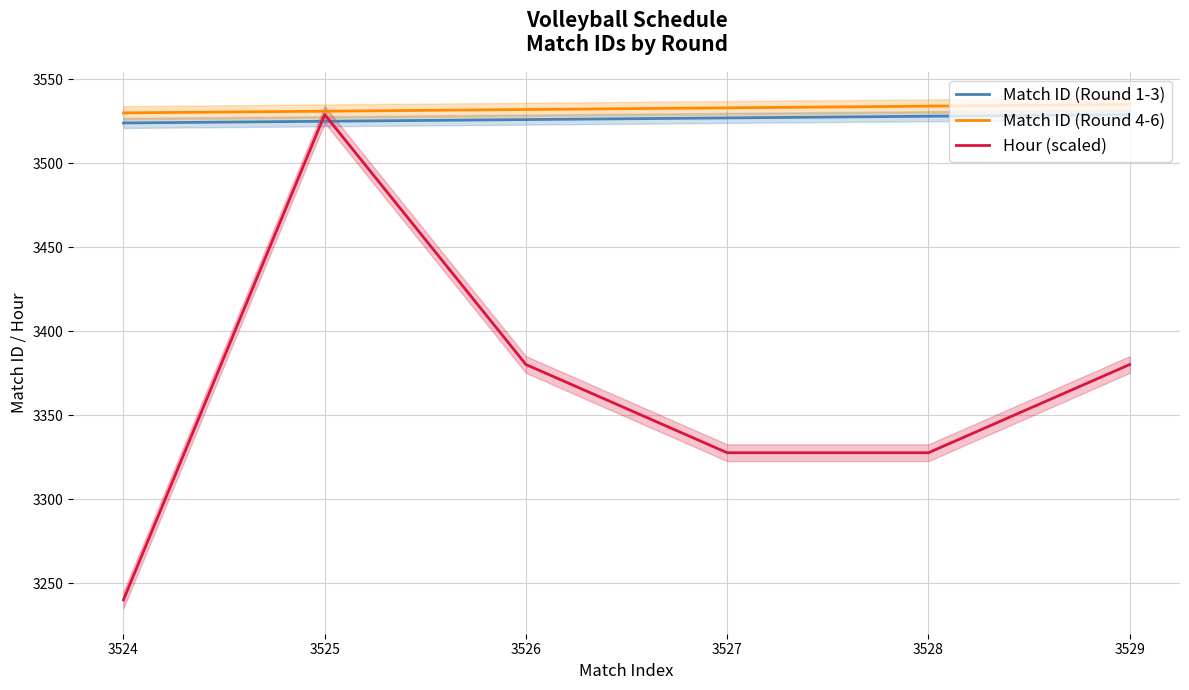

Reading left to right, extract all data points from this chart.

Match ID (Round 1-3): 3524.0	3525.0	3526.0	3527.0	3528.0	3529.0
Match ID (Round 4-6): 3530.0	3531.0	3532.0	3533.0	3534.0	3535.0
Hour (scaled): 3240.0	3529.0	3380.1	3327.6	3327.6	3380.1